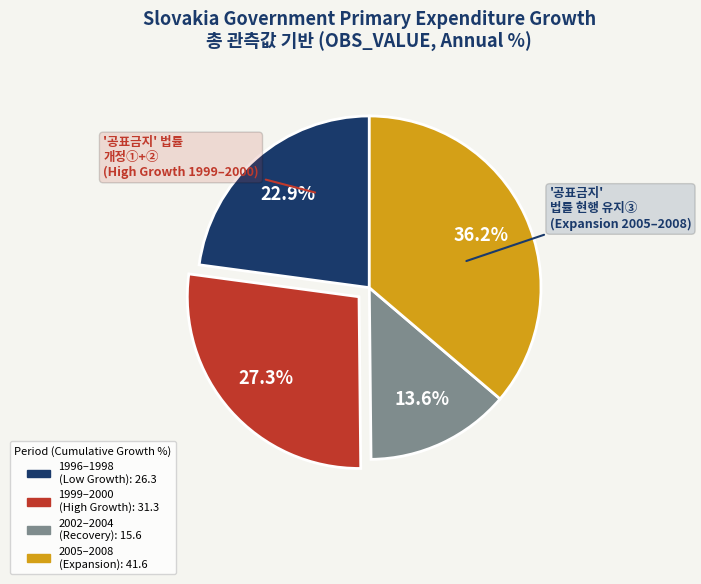

Is there a majority slice in this chart?

No